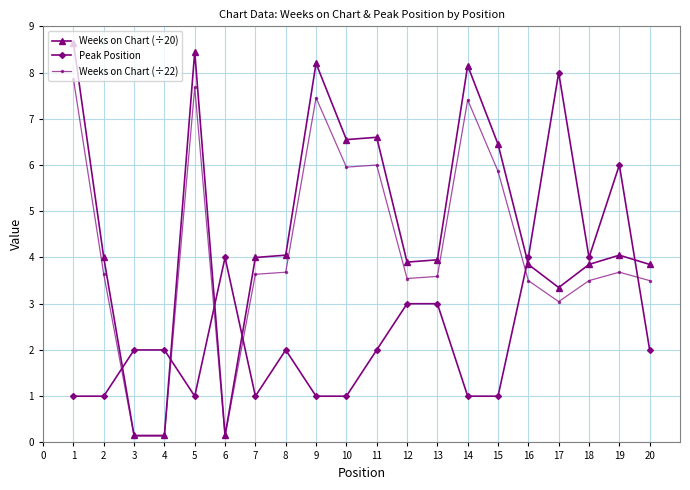

Which series changed the most between 1 and 8?

Weeks on Chart (÷20)